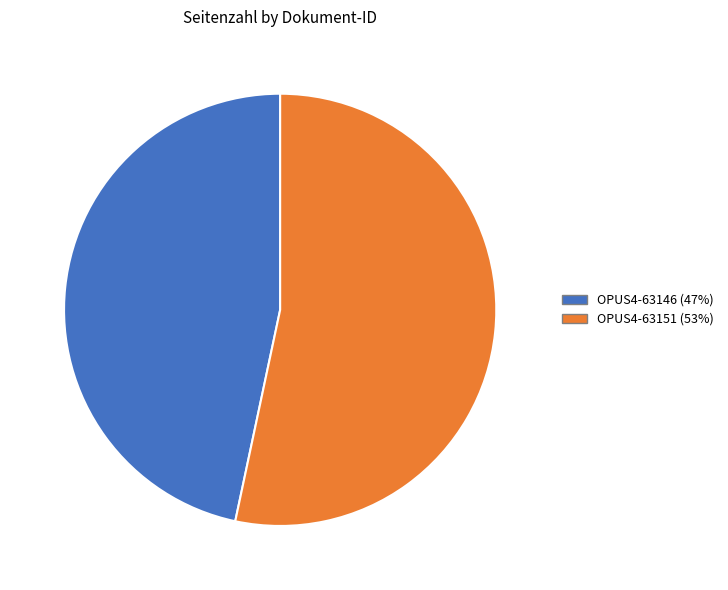

Which category accounts for the majority?

OPUS4-63151